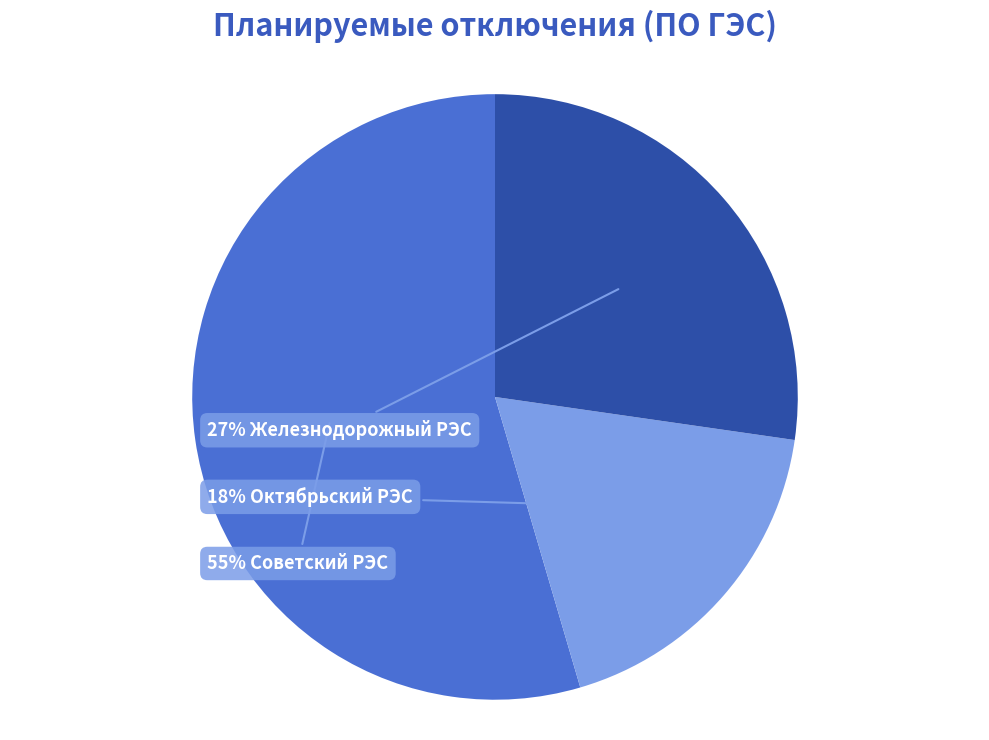

How many segments does this pie chart have?

3